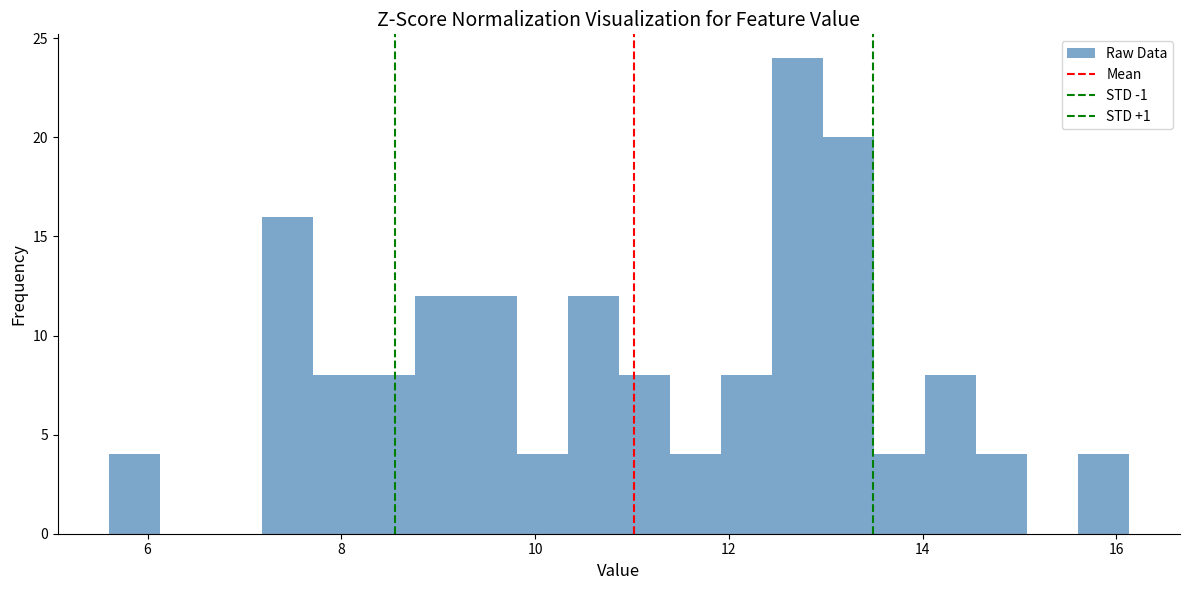

Read against the x-axis, roughly where is the centre of the tallest bar?

12.8